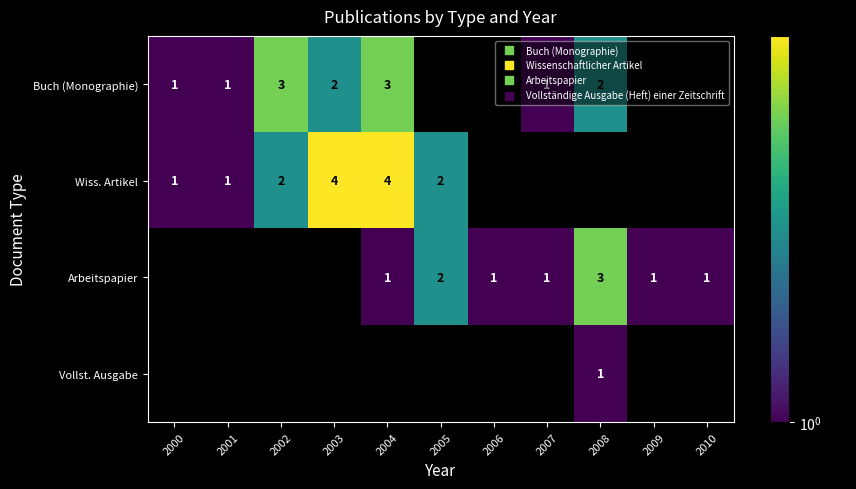

How many distinct data groups are displayed?

4